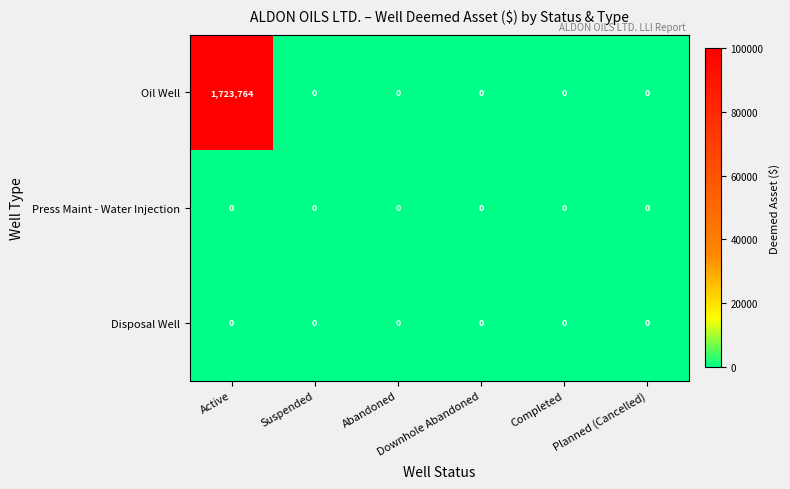

What is the sum of all Oil Well values?

1723764